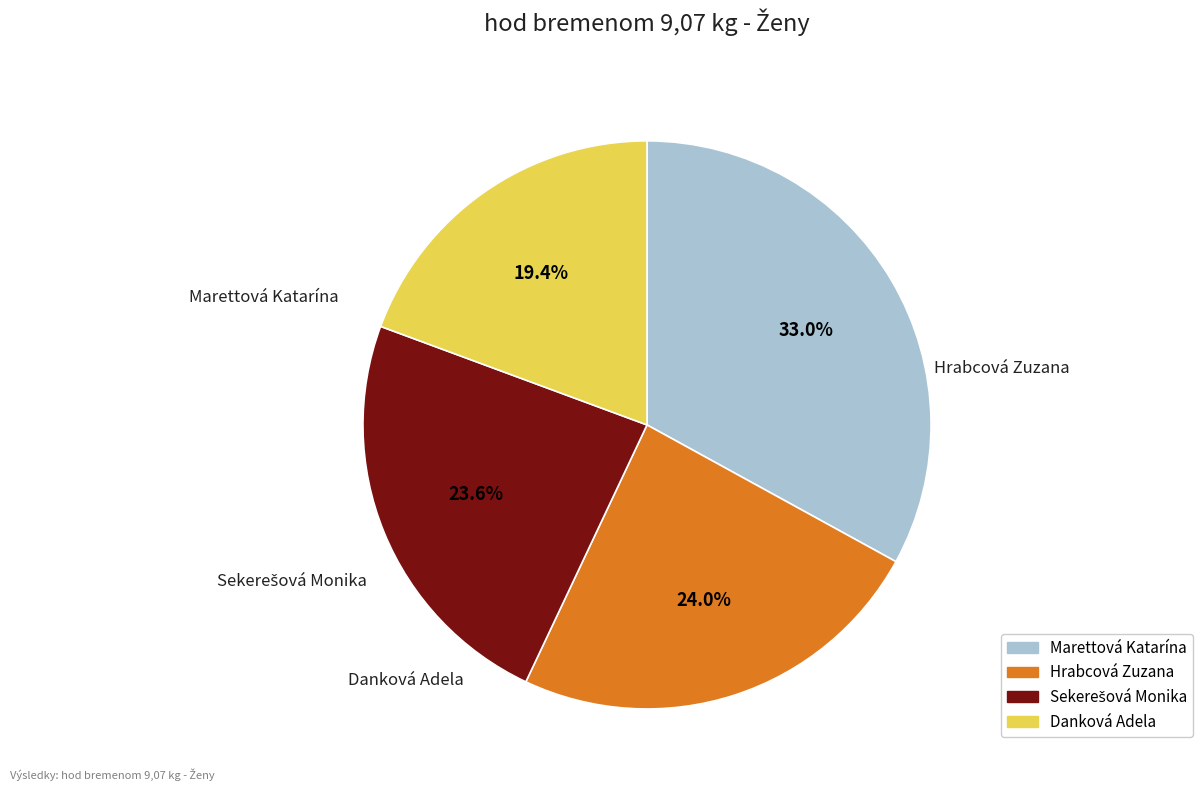

Which has a higher value, Danková Adela or Hrabcová Zuzana?

Hrabcová Zuzana